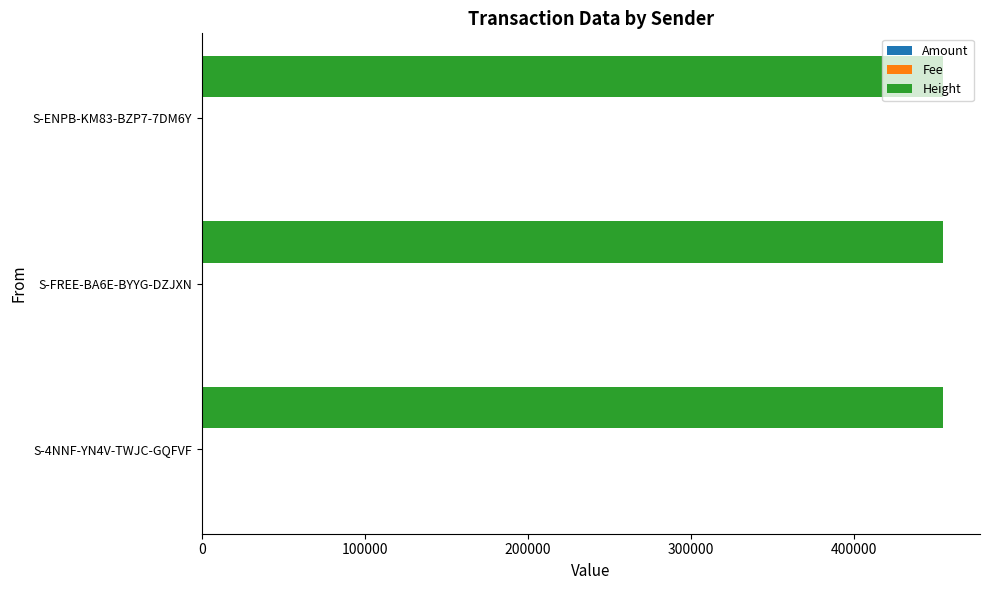

The value of Height at S-4NNF-YN4V-TWJC-GQFVF is 454545. True or false?

True